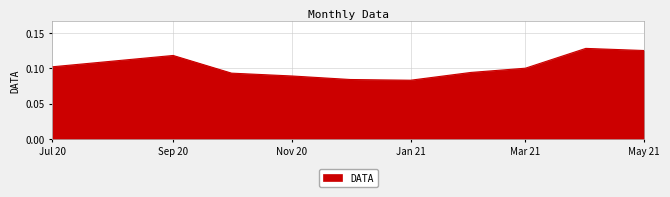

Reading left to right, transcribe all the data shown in this chart.

0.1	0.1	0.1	0.1	0.1	0.1	0.1	0.1	0.1	0.1	0.1